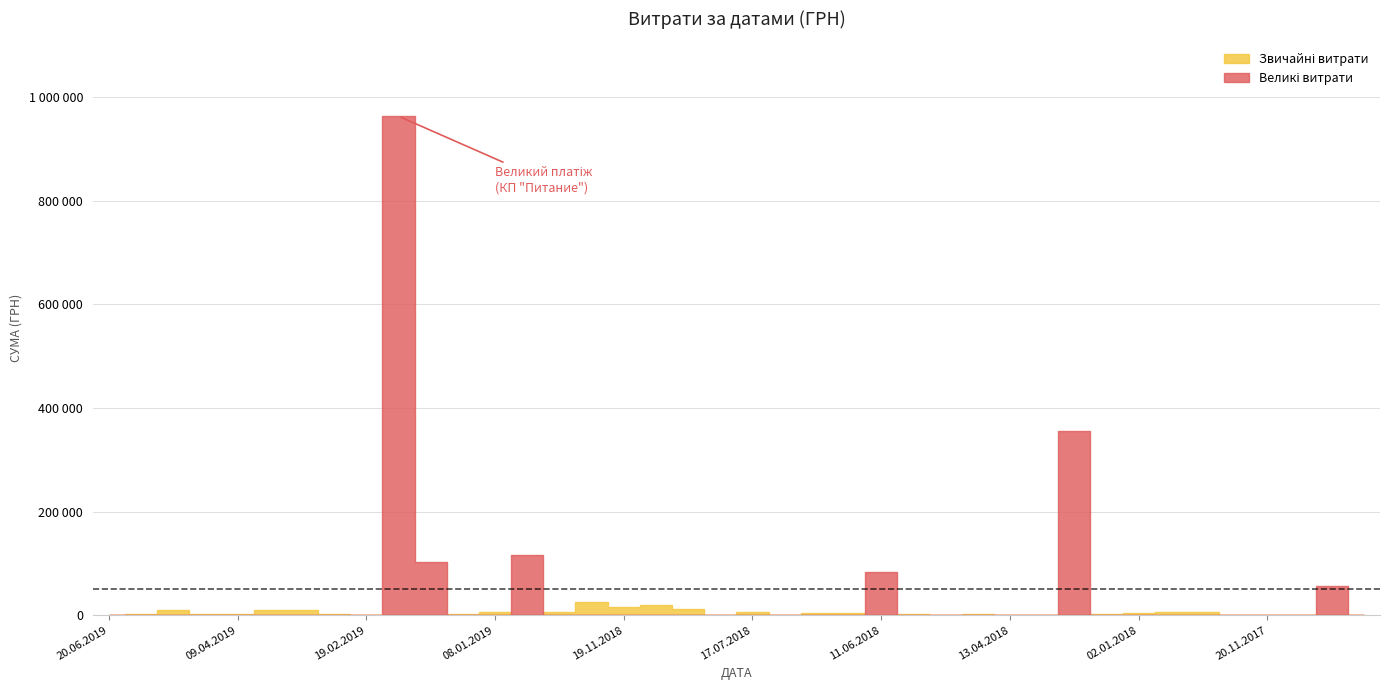

Reading left to right, what are all the values shown in this chart?

237.1	1800.0	10939.0	2676.7	2720.0	10169.3	10710.1	2939.9	1051.9	963233.5	101822.7	2542.8	5418.0	116338.5	6863.2	25662.9	15237.8	20625.0	11860.0	1320.0	7000.4	1284.0	4432.0	3860.0	82791.0	1706.6	1127.7	2358.0	578.0	1162.7	355237.5	1540.9	3266.9	6498.0	5916.0	1150.0	586.0	502.0	56700.0	783.9